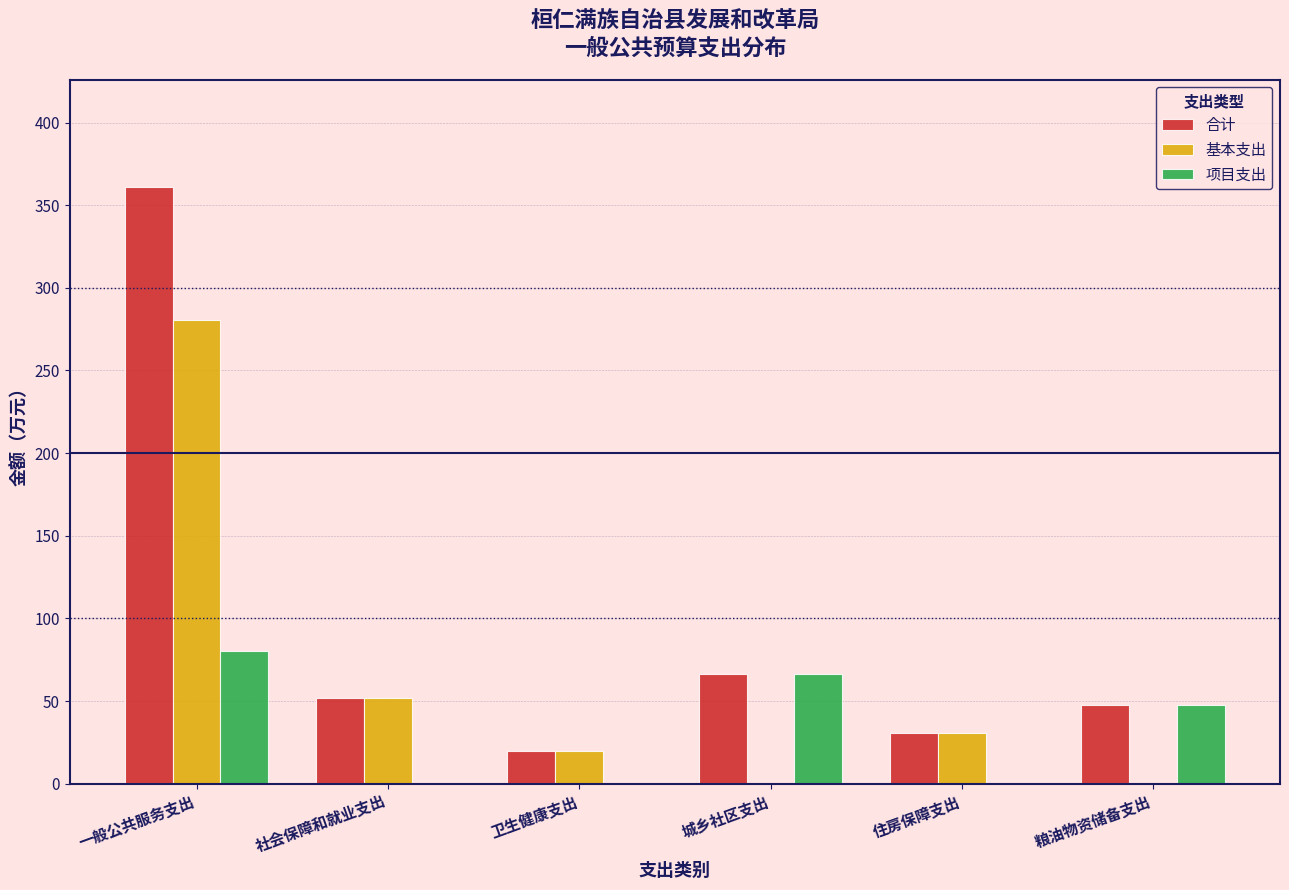

Reading left to right, extract all data points from this chart.

合计: 一般公共服务支出=361.0	社会保障和就业支出=52.2	卫生健康支出=19.8	城乡社区支出=66.6	住房保障支出=30.5	粮油物资储备支出=47.4
基本支出: 一般公共服务支出=280.4	社会保障和就业支出=52.2	卫生健康支出=19.8	城乡社区支出=0.0	住房保障支出=30.5	粮油物资储备支出=0.0
项目支出: 一般公共服务支出=80.6	社会保障和就业支出=0.0	卫生健康支出=0.0	城乡社区支出=66.6	住房保障支出=0.0	粮油物资储备支出=47.4